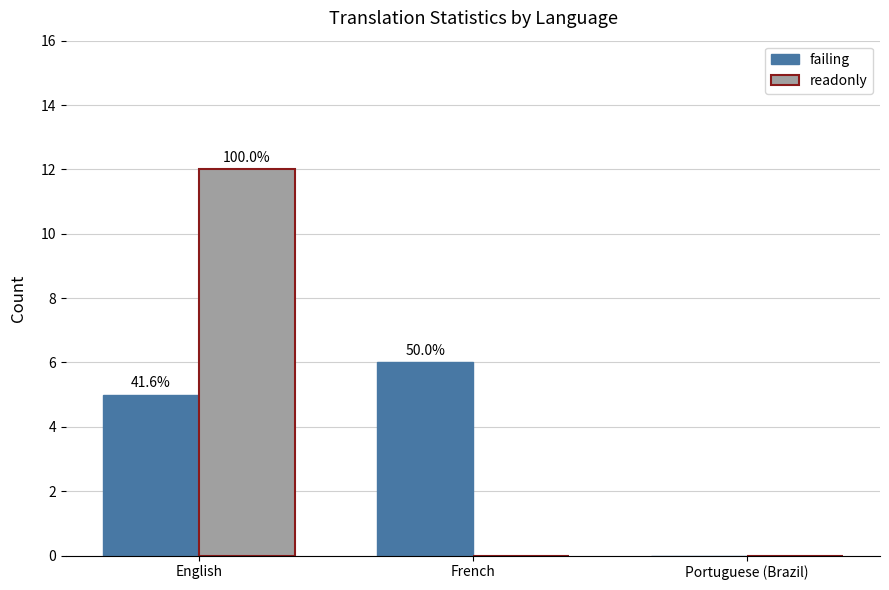

What are all the series names shown in the legend?

failing, readonly